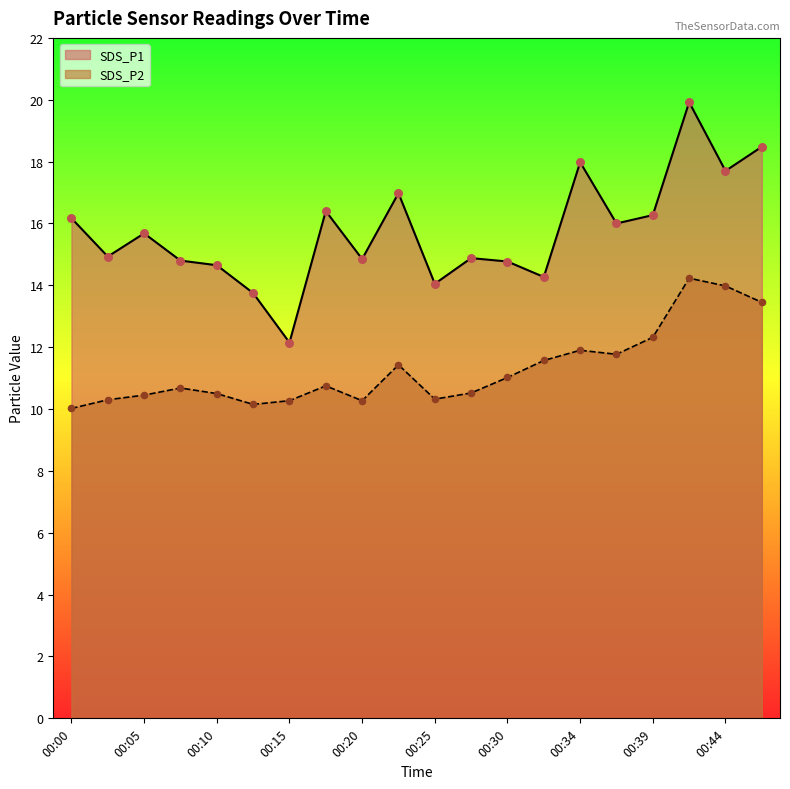

Which series contains the highest Y value?

SDS_P1